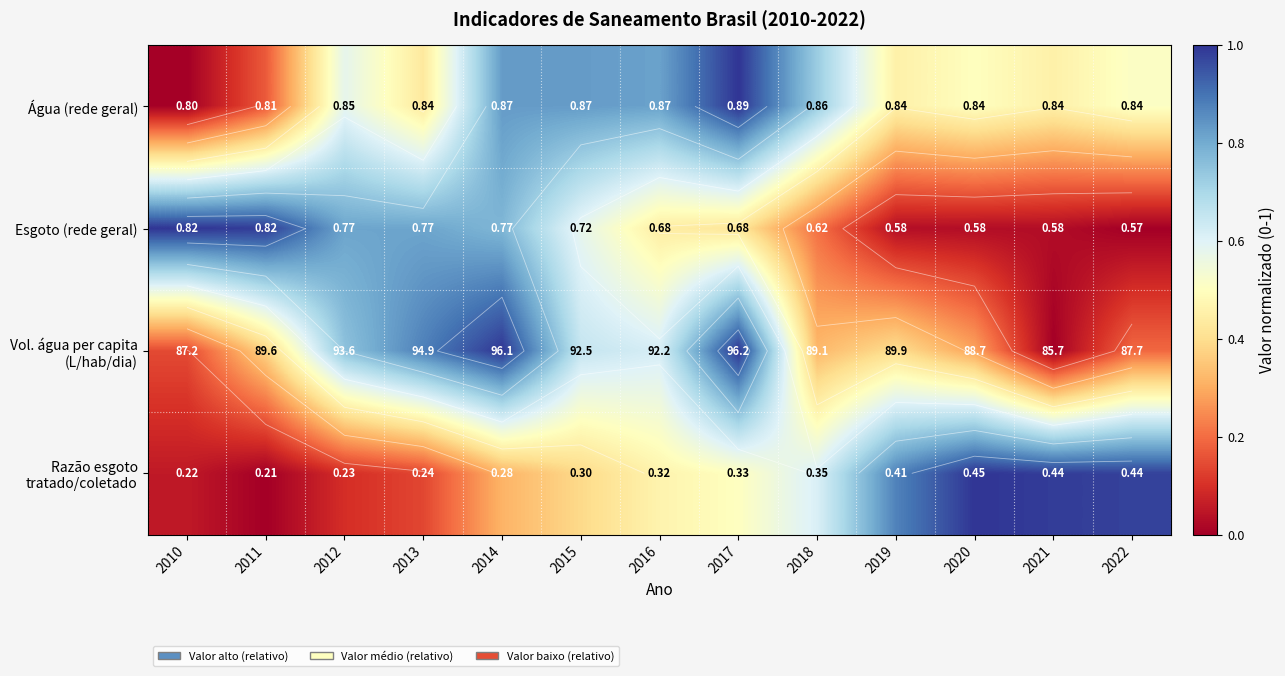

Is it true that Água (rede geral) equals 0.3 at 2016?

False